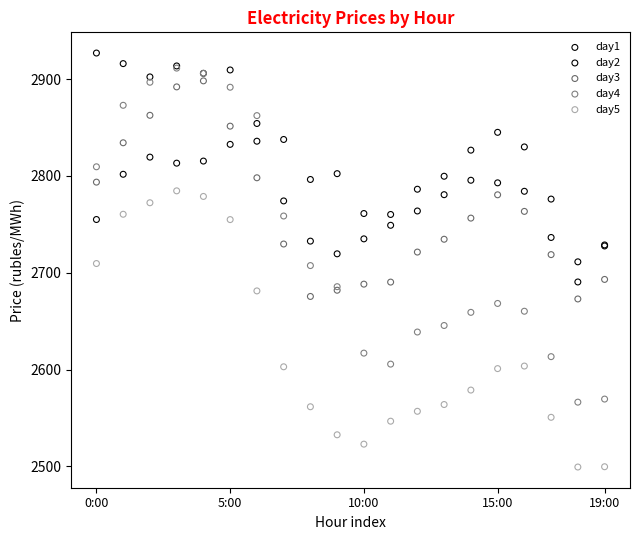

Which series reaches the maximum Y coordinate?

day2